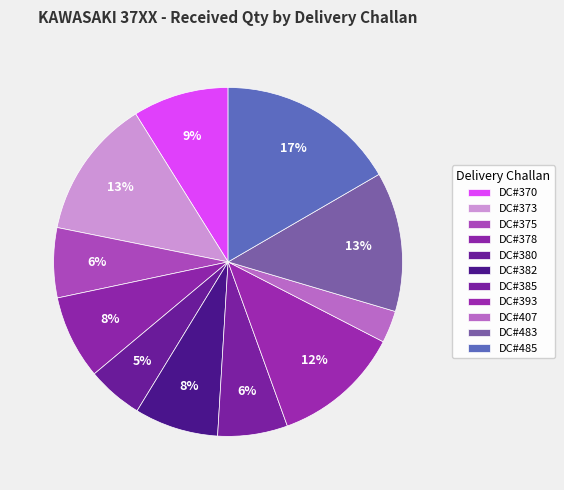

How many slices are in this pie chart?

11